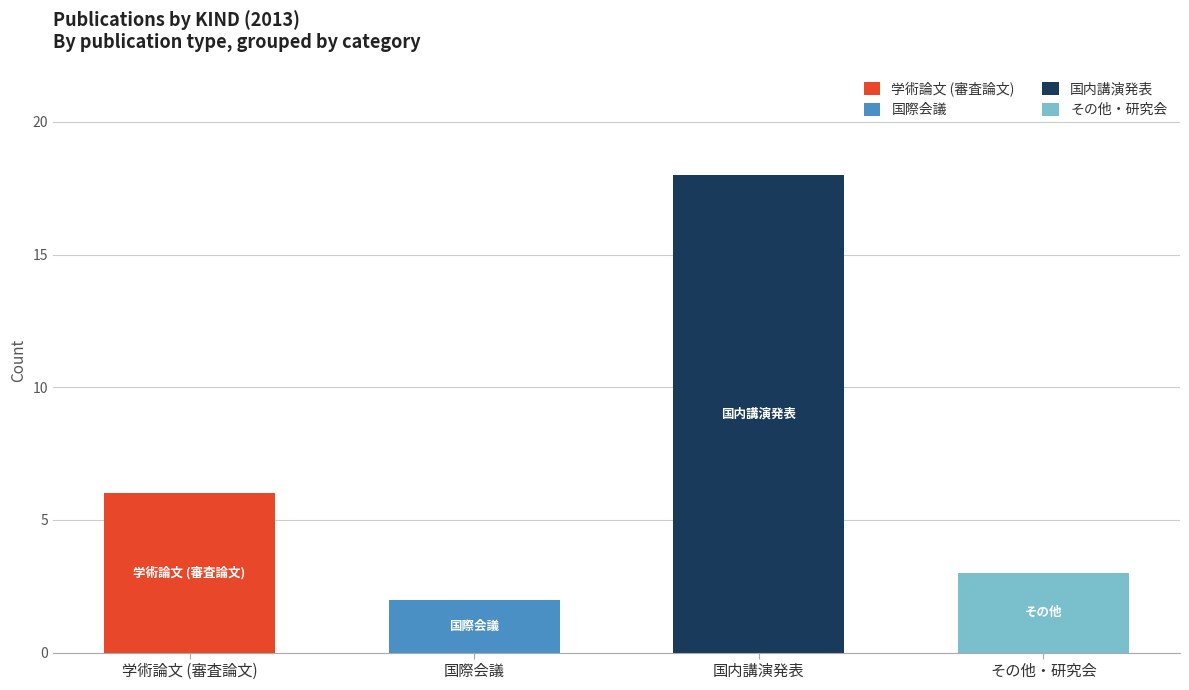

At which label does 学術論文 (審査論文) reach its peak?

学術論文 (審査論文)